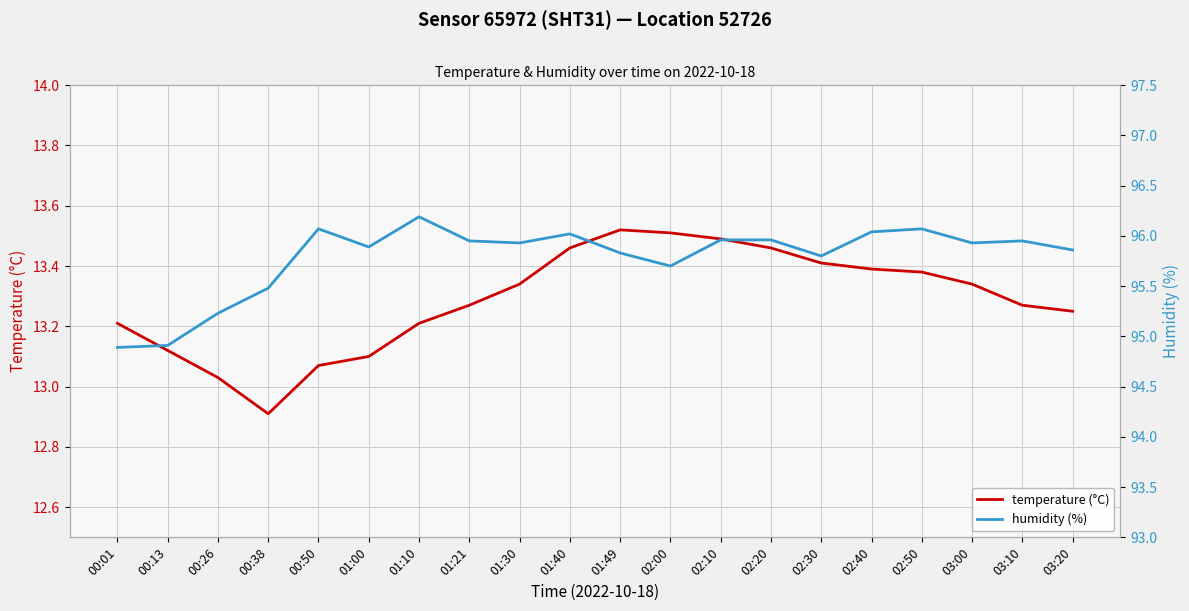

Rank the series by their maximum value, from lowest to highest.

temperature (°C), humidity (%)